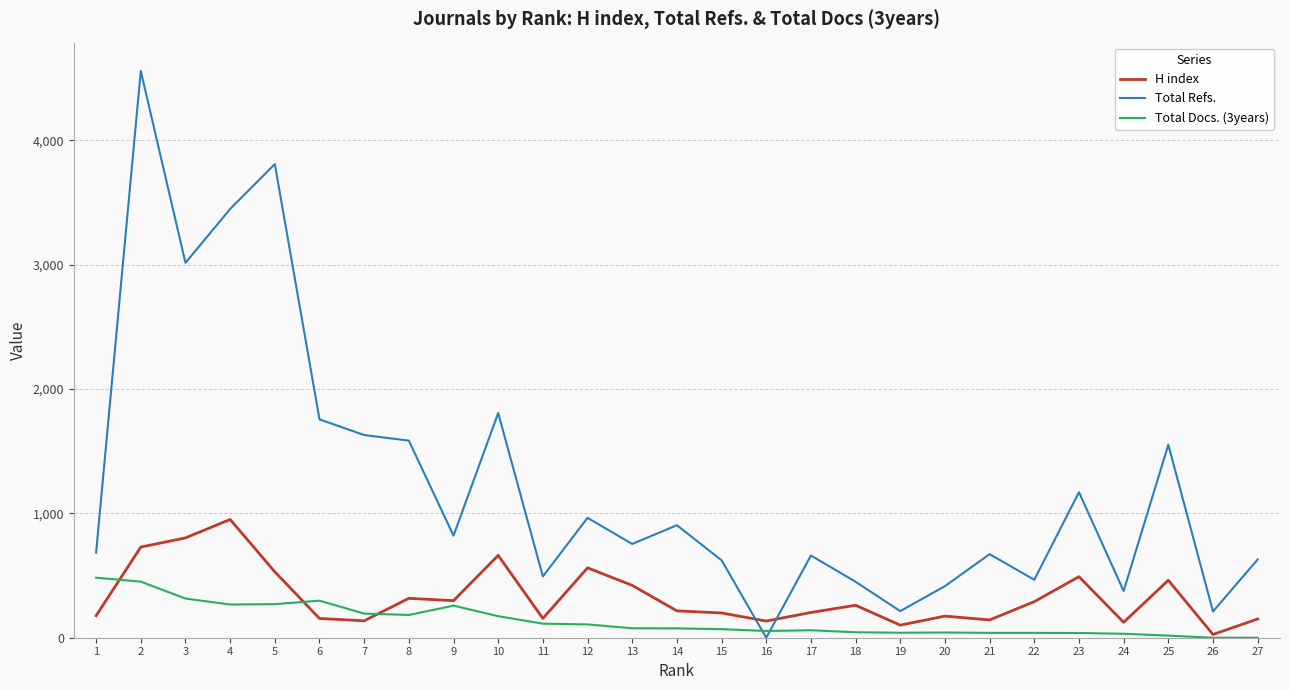

At which category is the sum across all series the highest?

2